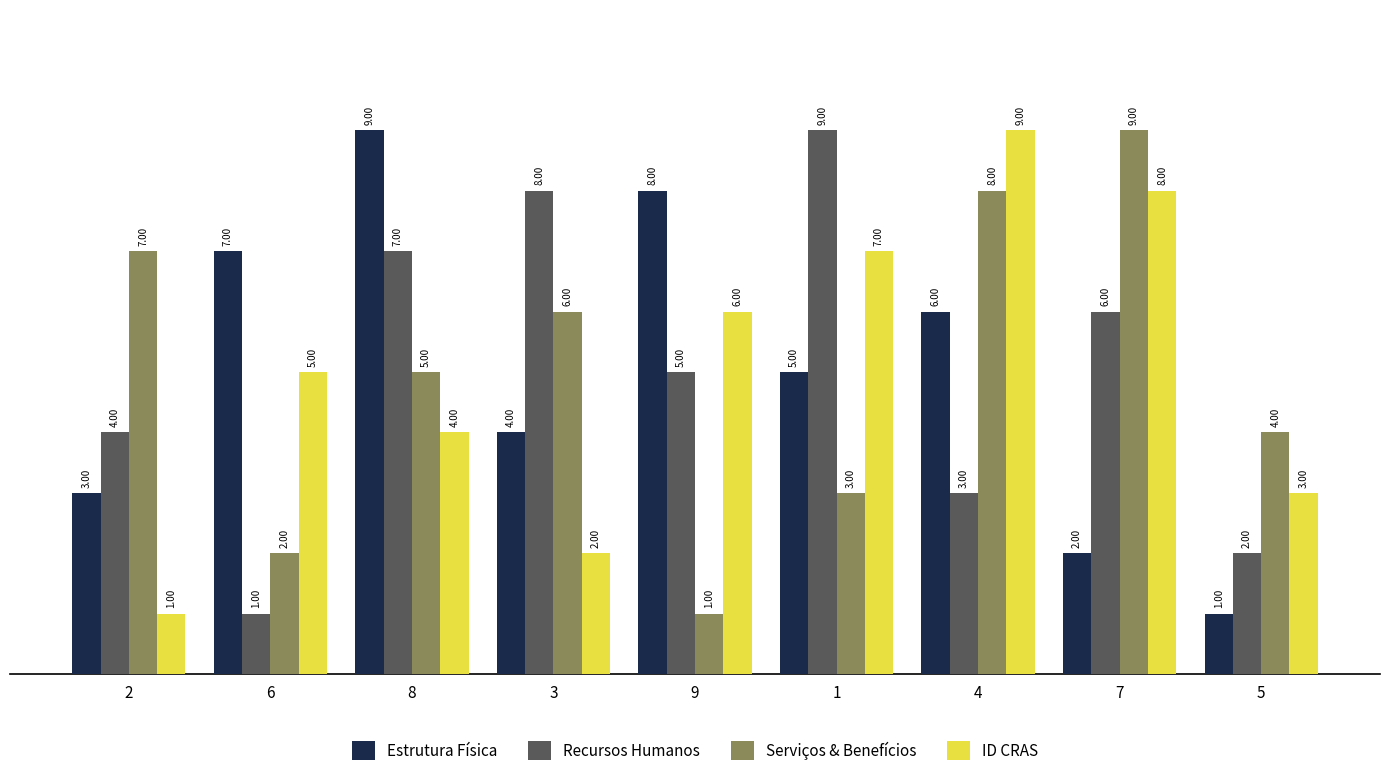

What is the difference between the ID CRAS values at 3 and 1?

5